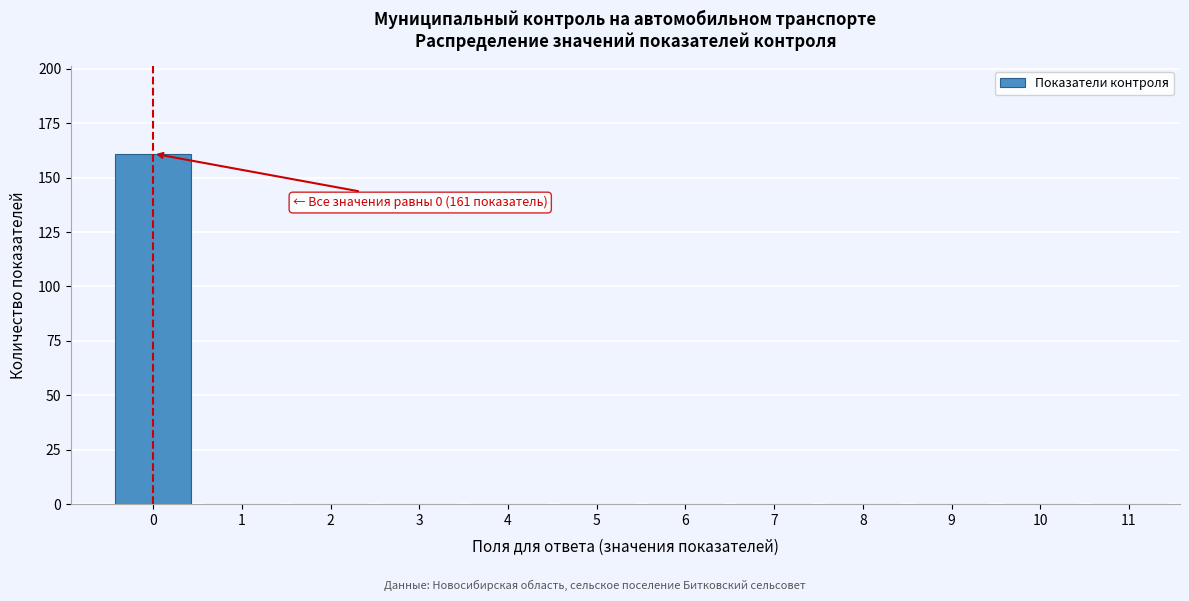

Reading right to left, what are all the values shown in this chart?

11=0	10=0	9=0	8=0	7=0	6=0	5=0	4=0	3=0	2=0	1=0	0=161